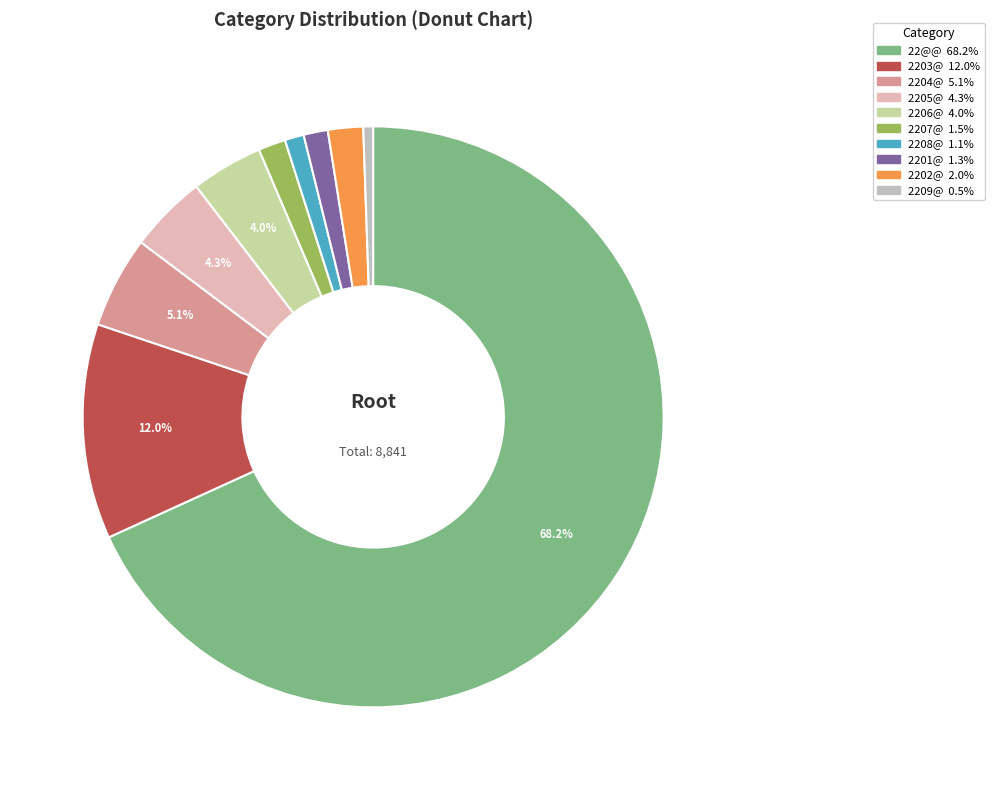

What is the largest slice in the pie chart?

22@@